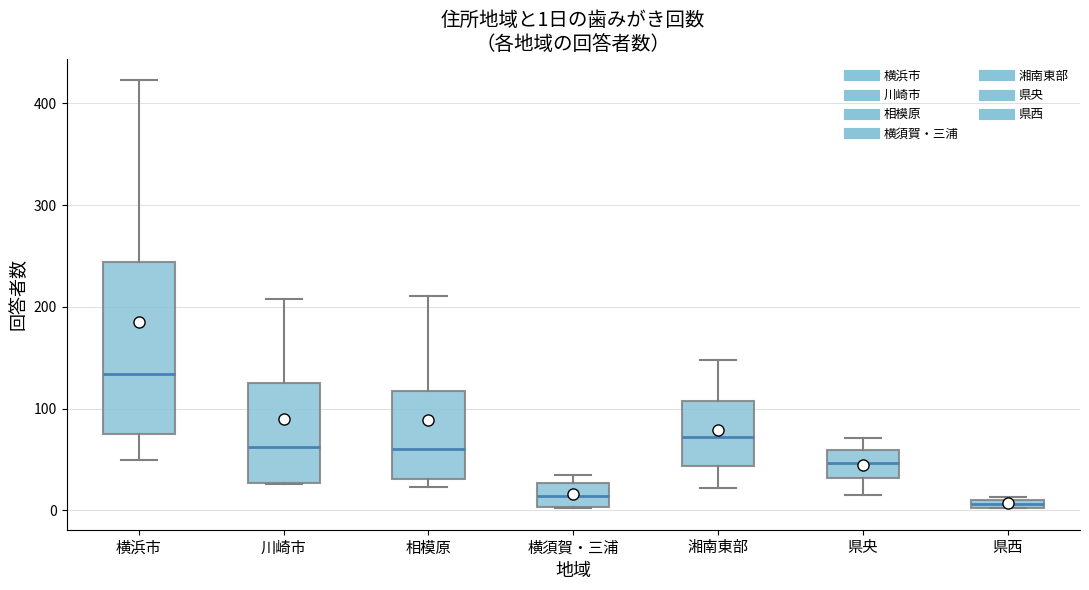

Which box is the tallest, from its lower edge to its upper edge?

横浜市